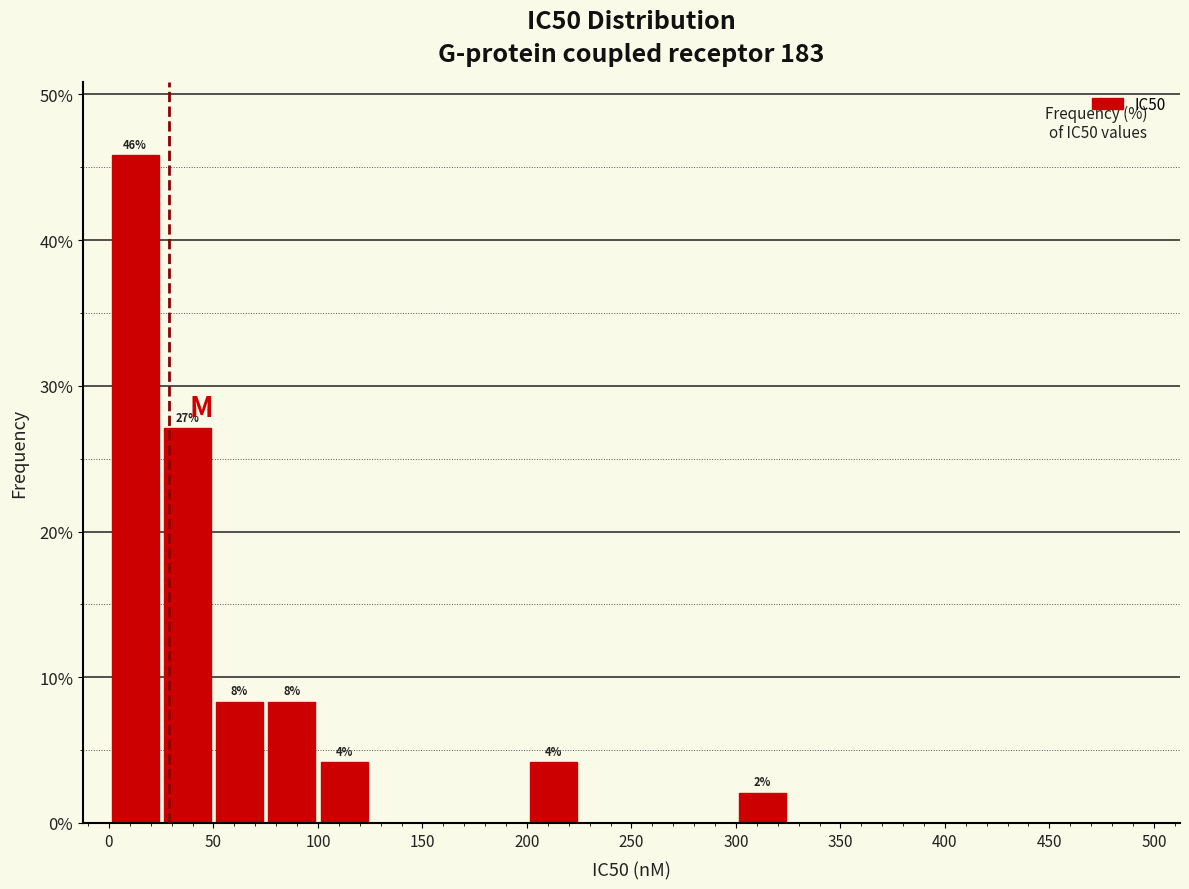

Over which range of the x-axis is the bar tallest?

0 to 25